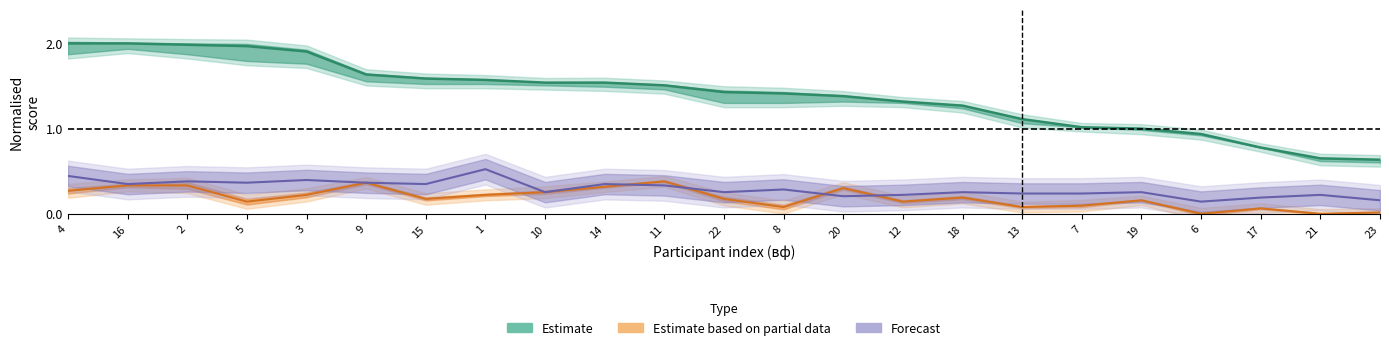

Reading left to right, list all the values displayed in this chart.

сумм: 4=2.0	16=2.0	2=2.0	5=2.0	3=1.9	9=1.6	15=1.6	1=1.6	10=1.5	14=1.5	11=1.5	22=1.4	8=1.4	20=1.4	12=1.3	18=1.3	13=1.1	7=1.0	19=1.0	6=0.9	17=0.8	21=0.7	23=0.6
пф: 4=0.3	16=0.3	2=0.3	5=0.1	3=0.2	9=0.4	15=0.2	1=0.2	10=0.3	14=0.3	11=0.4	22=0.2	8=0.1	20=0.3	12=0.1	18=0.2	13=0.1	7=0.1	19=0.2	6=0.0	17=0.1	21=0.0	23=0.0
фыв: 4=0.4	16=0.3	2=0.4	5=0.4	3=0.4	9=0.4	15=0.3	1=0.5	10=0.3	14=0.3	11=0.3	22=0.3	8=0.3	20=0.2	12=0.2	18=0.3	13=0.2	7=0.2	19=0.3	6=0.1	17=0.2	21=0.2	23=0.2